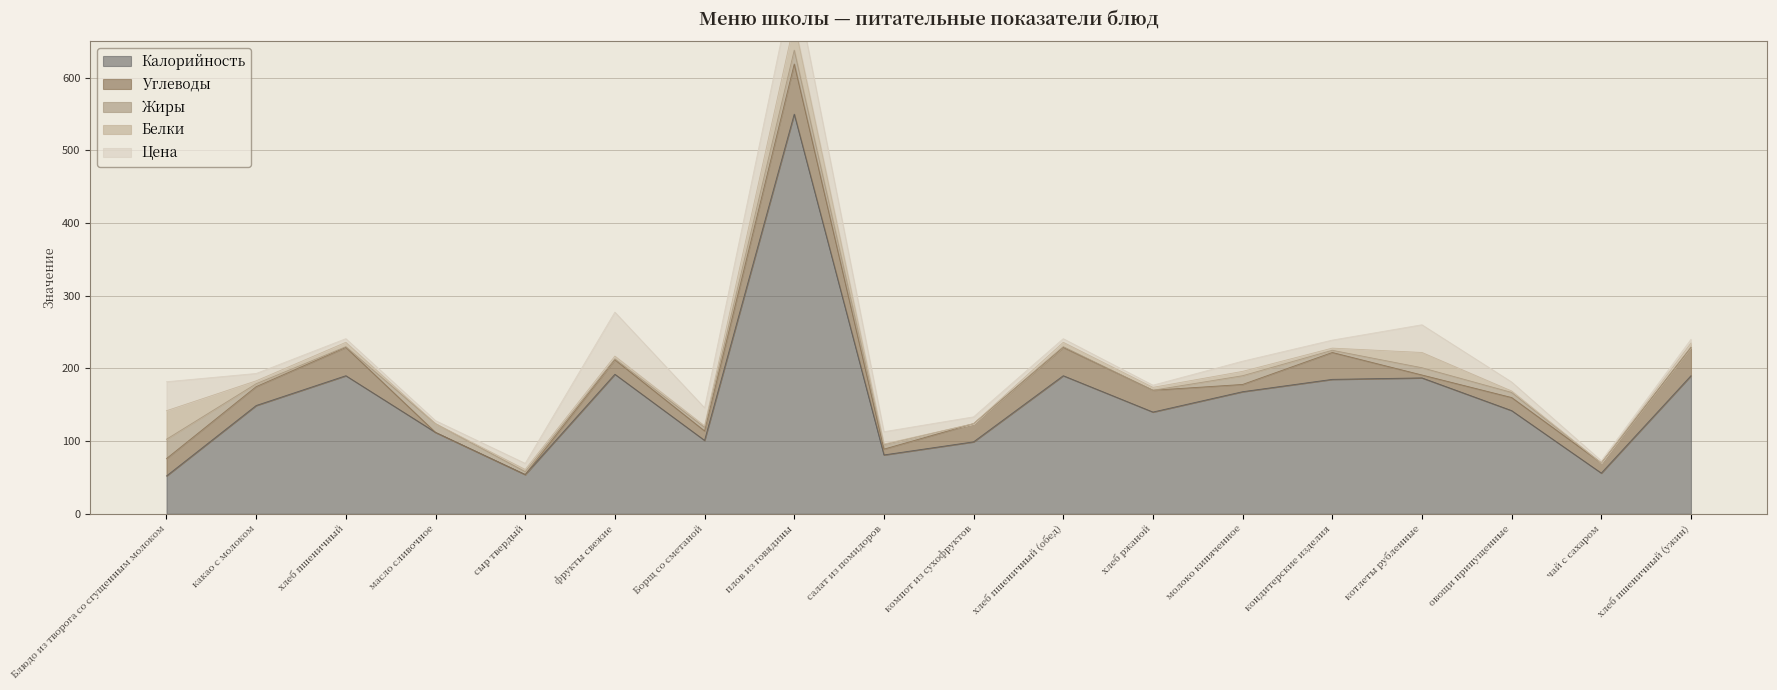

The value of Калорийность at хлеб пшеничный (ужин) is 114.3. True or false?

False